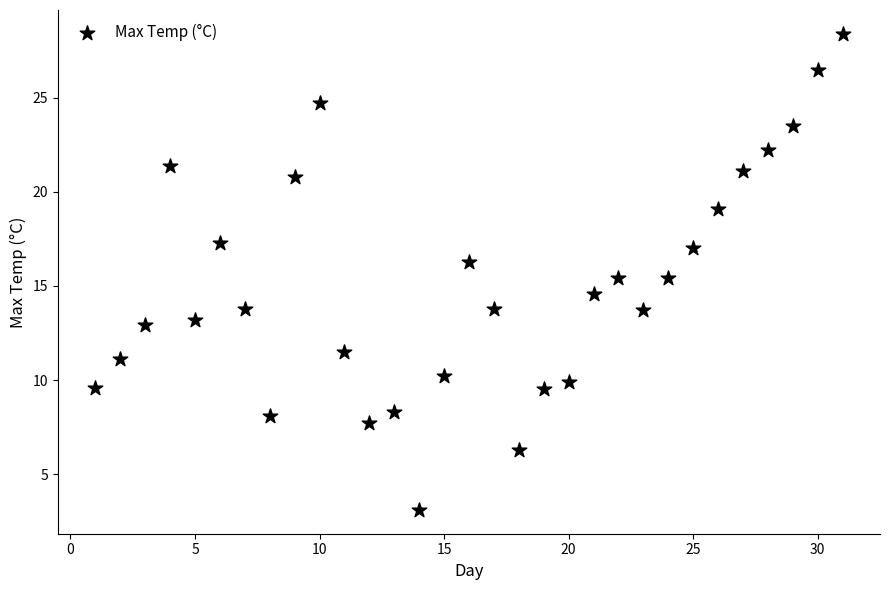

What is the range of X values (max minus min)?

30.0